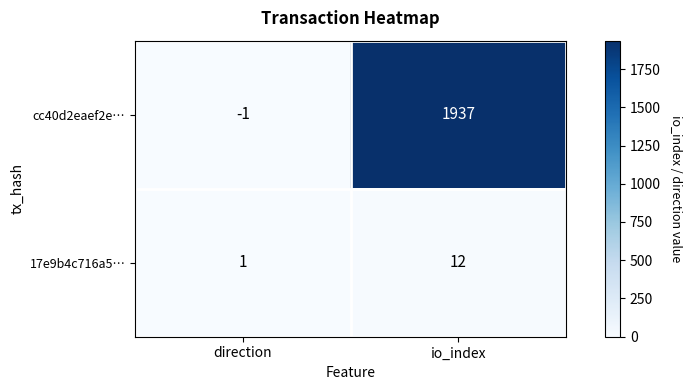

Which series has the widest spread of values?

cc40d2eaef2e…